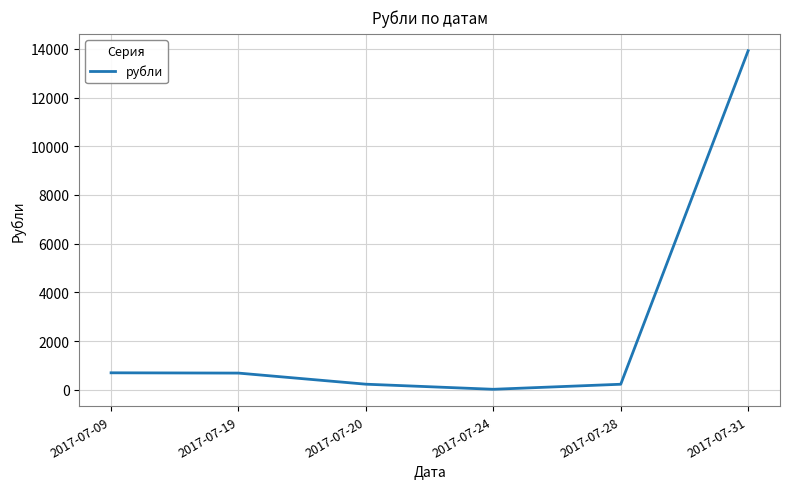

How many interior local valleys (lower than both neighbors) does the data have?

1